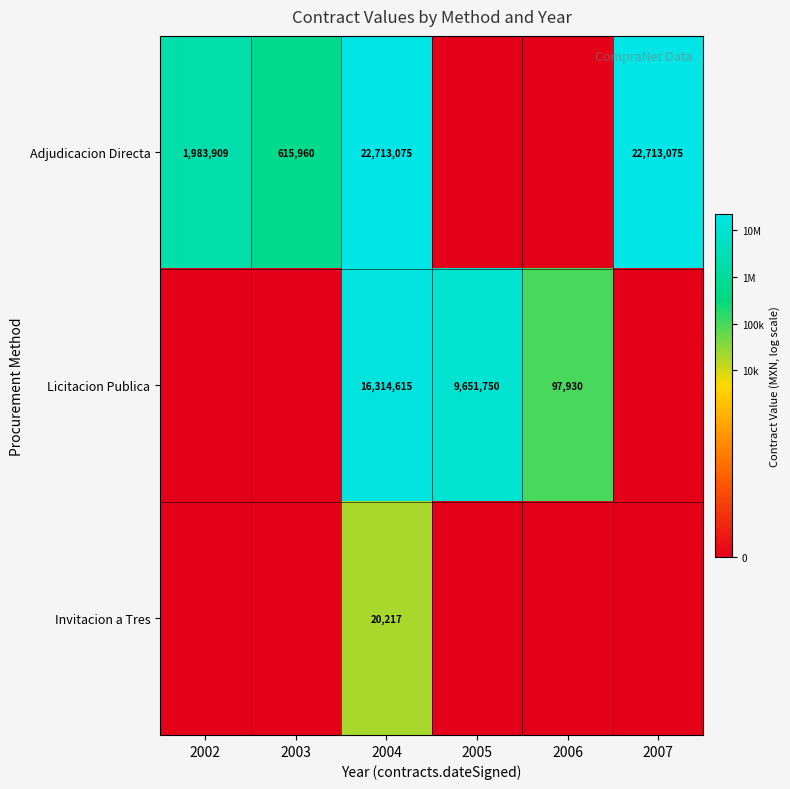

At 2004, list the series in order from largest to smallest.

Adjudicacion Directa, Licitacion Publica, Invitacion a Tres